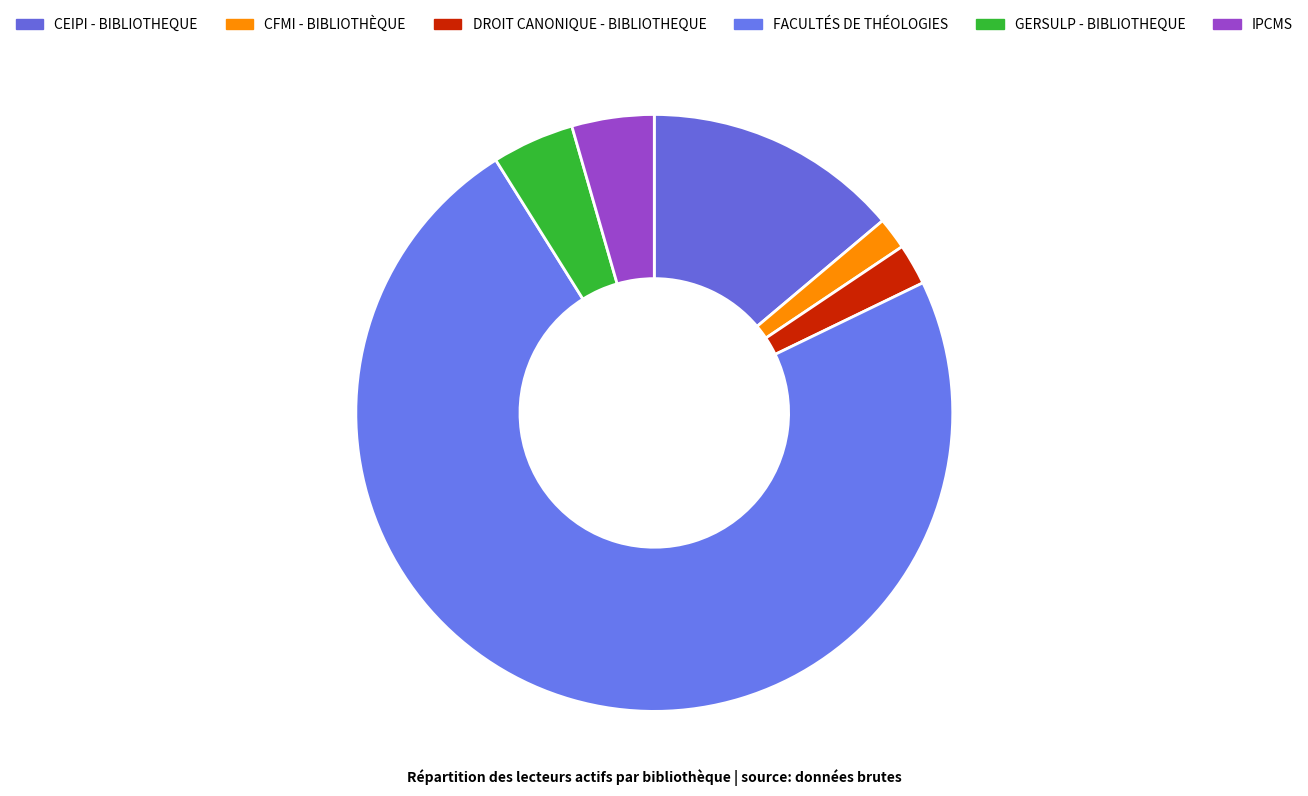

How many slices are in this pie chart?

6